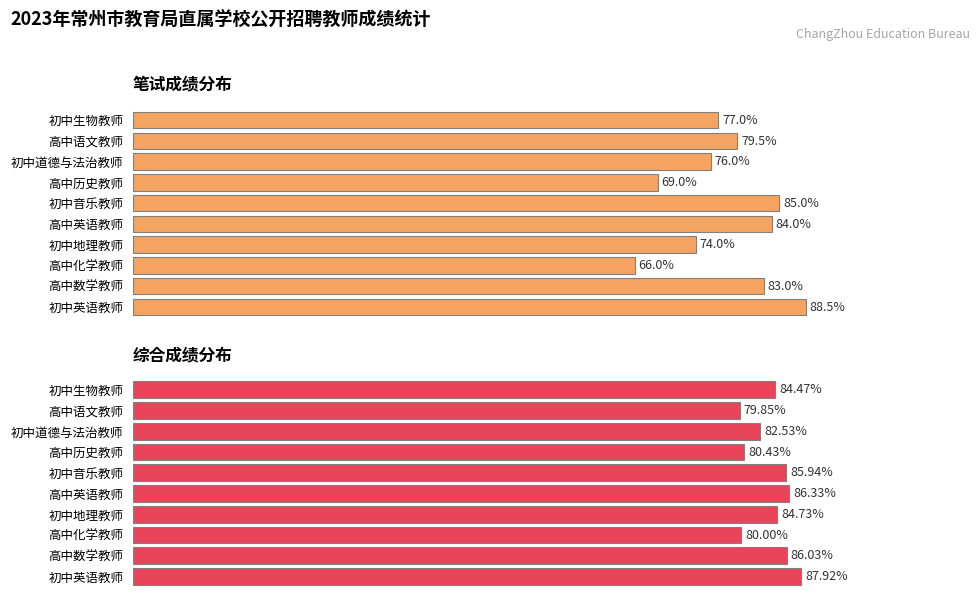

What is the difference between the maximum and minimum values in the 笔试成绩 series?

22.5